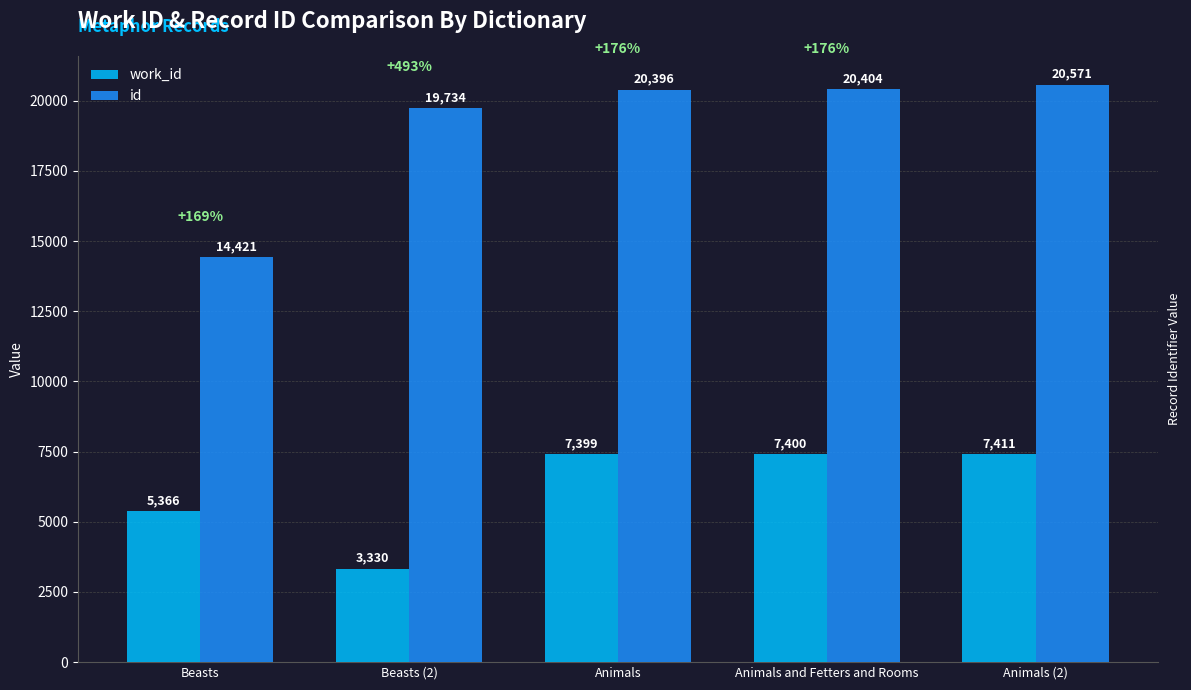

How many bars are there in each group?

2